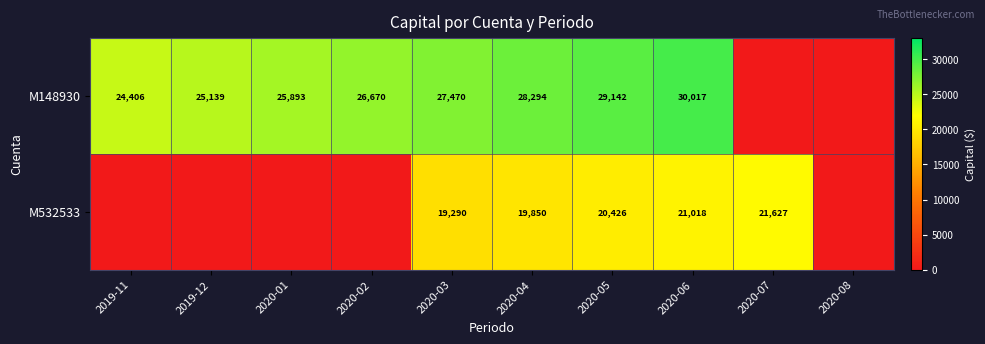

Is it true that M532533 equals 29071 at 2020-04?

False